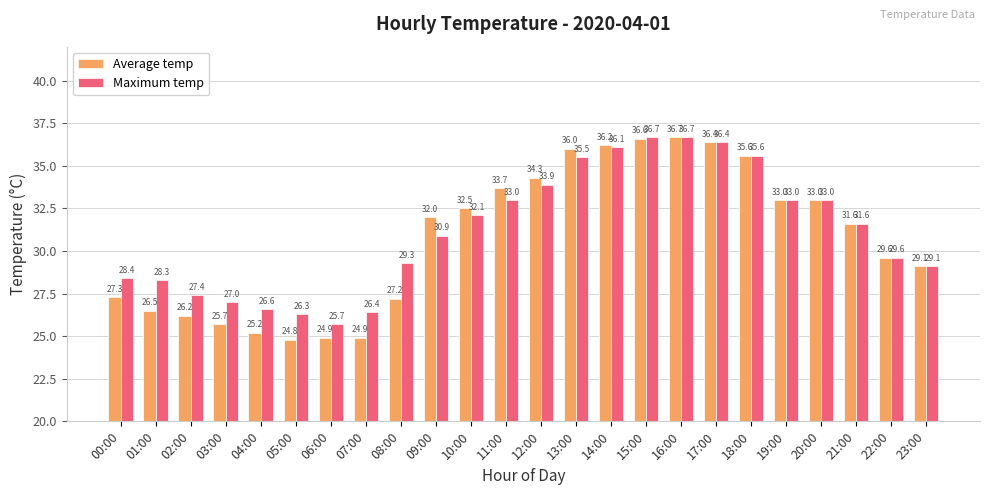

What is the greatest value displayed?

36.7